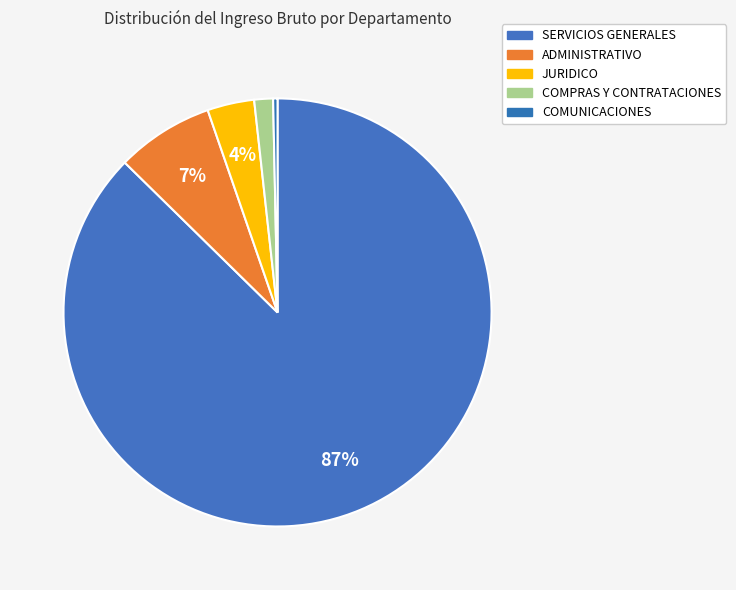

The ADMINISTRATIVO slice represents 7% of the pie. True or false?

True